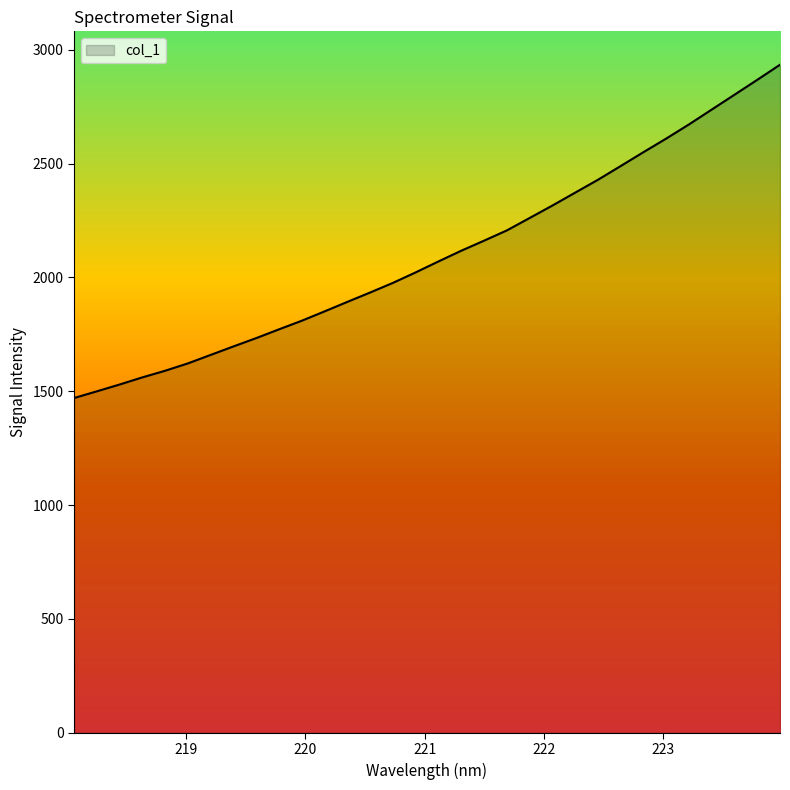

What is the minimum value shown in the chart?

1470.3